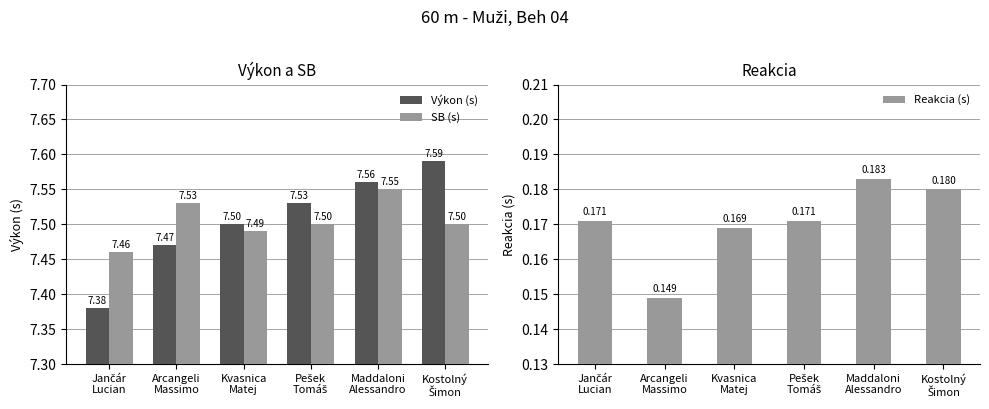

What is the label of the 5th bar from the right?

Arcangeli
Massimo